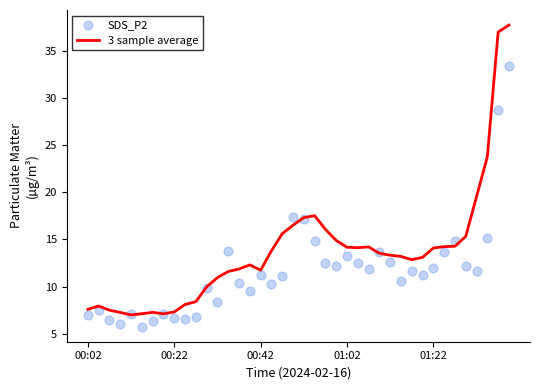

Which series has the largest total across all categories?

3 sample average